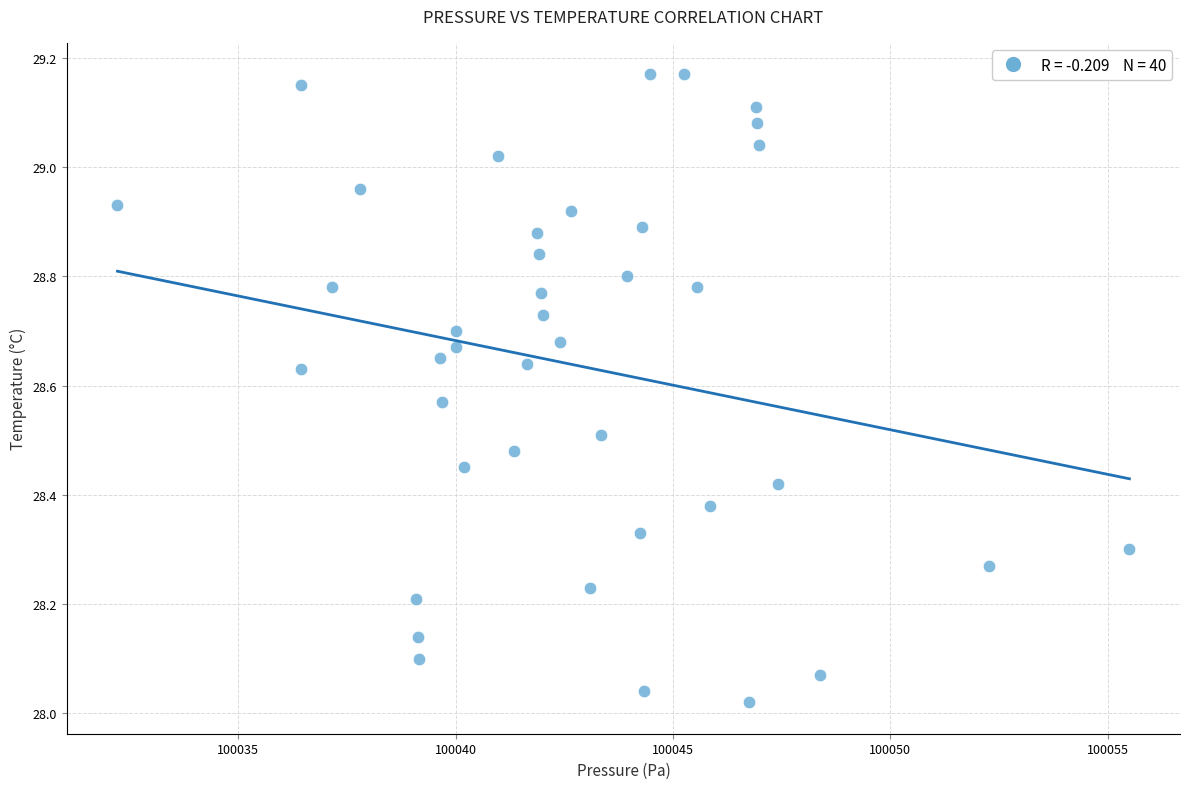

What is the range of X values (max minus min)?

23.3